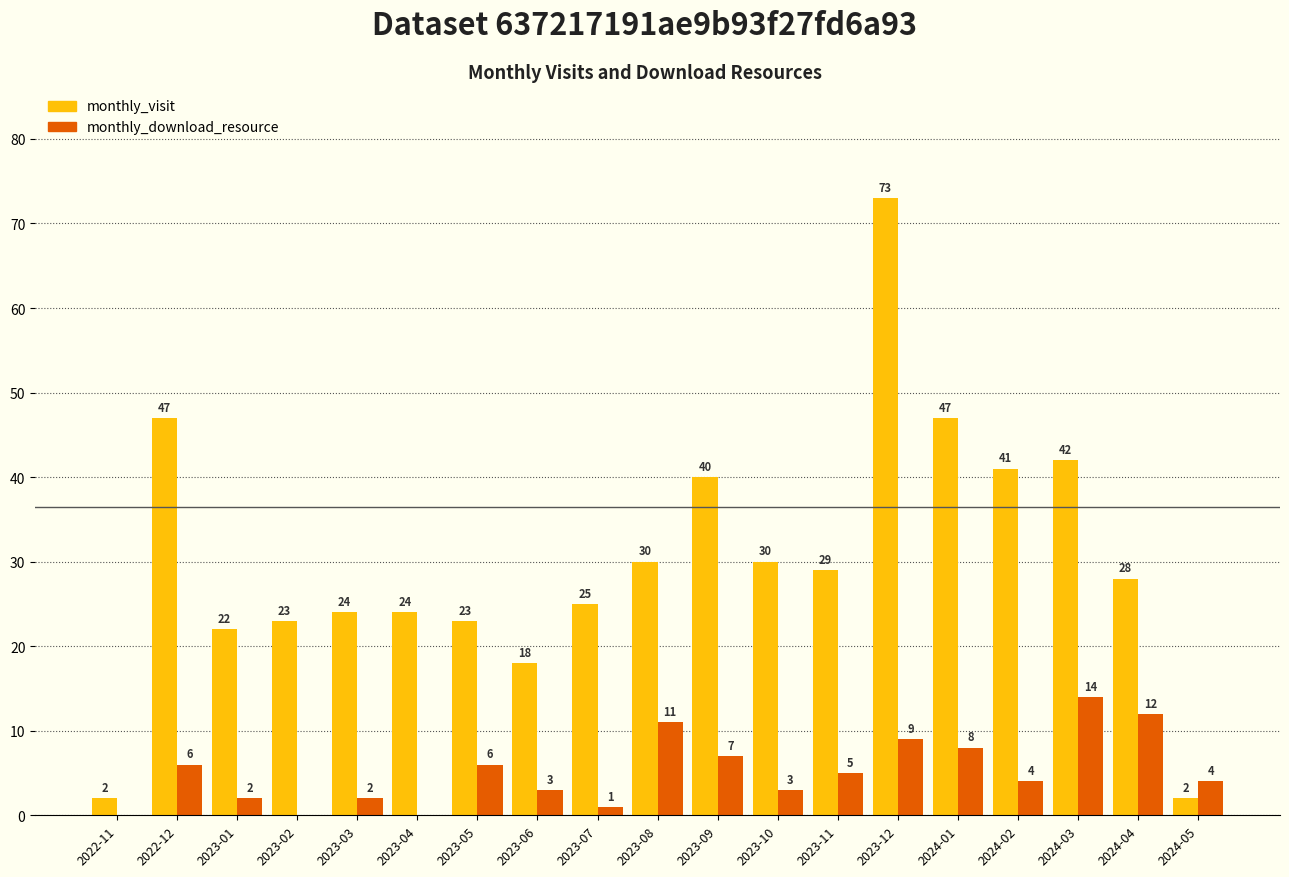

What is the difference between the monthly_visit values at 2023-10 and 2023-05?

7